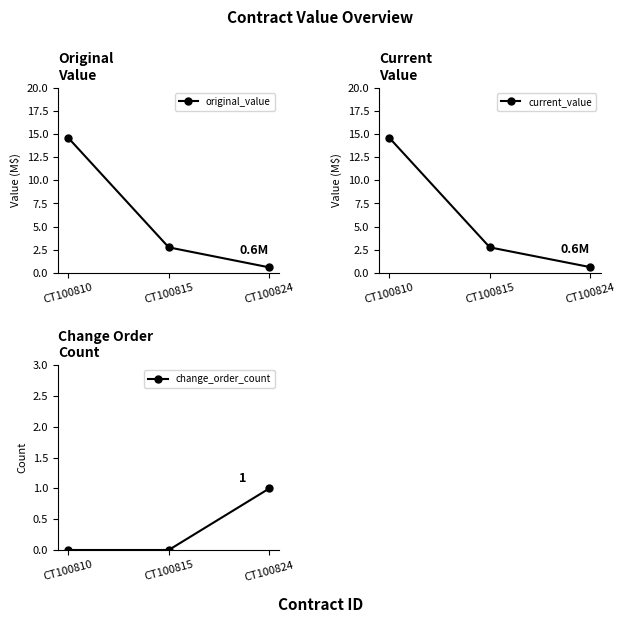

What is the difference between the highest and lowest values at CT100815?

2.8